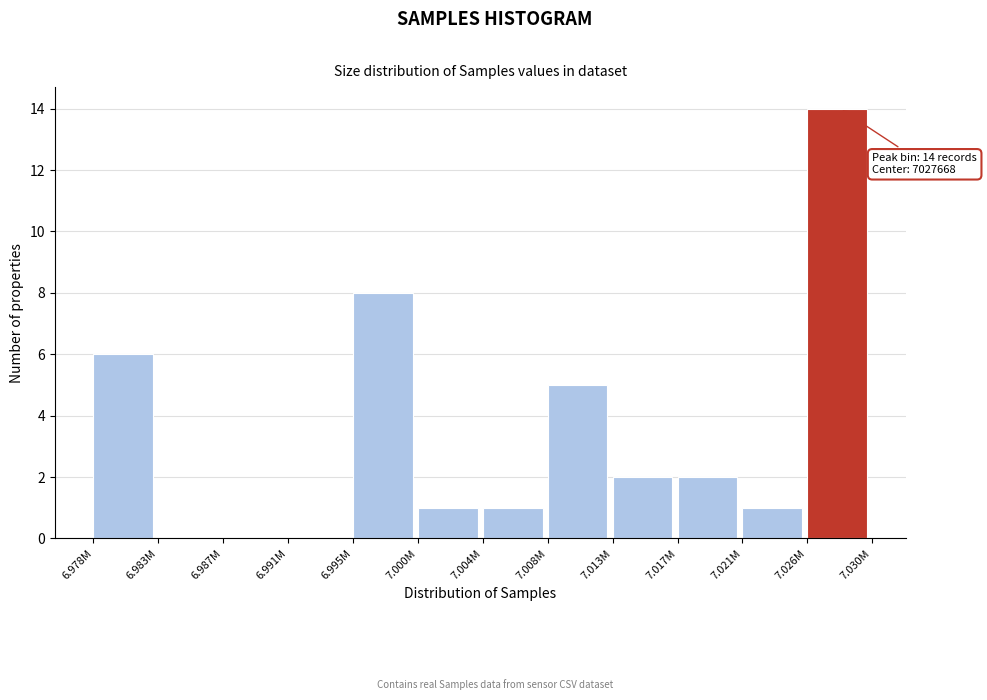

Reading left to right, list all the values displayed in this chart.

6.978M=6	6.983M=0	6.987M=0	6.991M=0	6.995M=8	7.000M=1	7.004M=1	7.008M=5	7.013M=2	7.017M=2	7.021M=1	7.026M=14